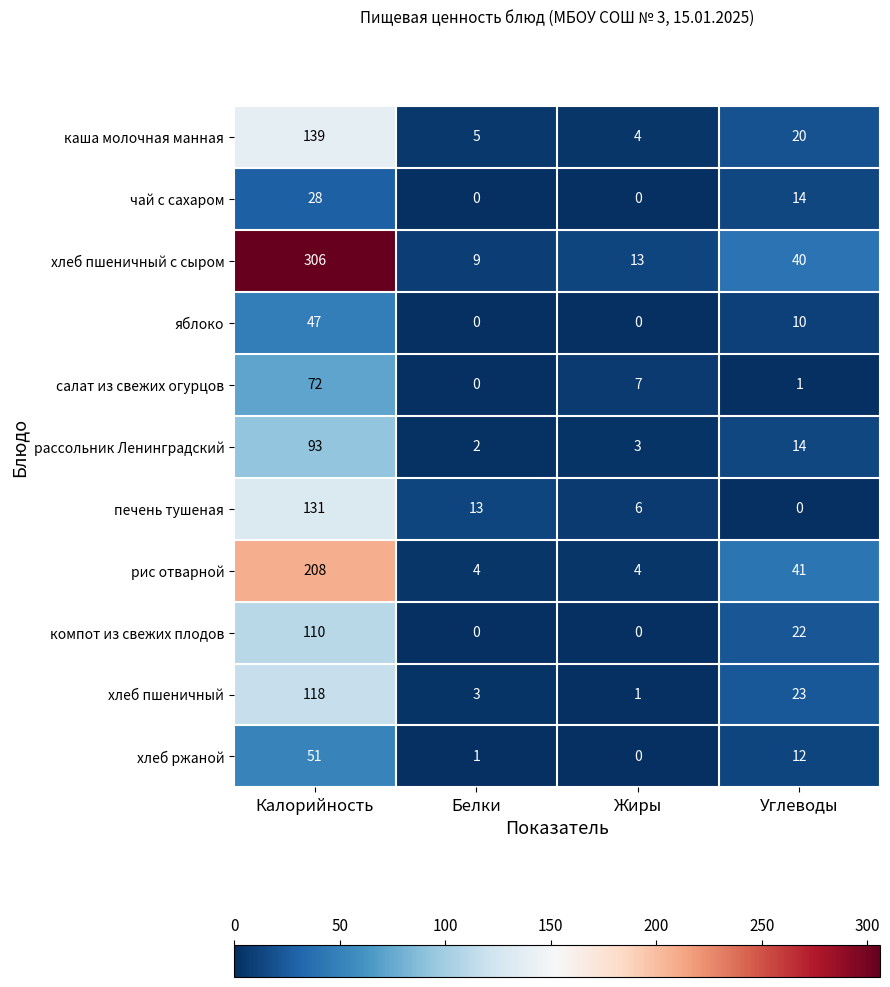

At which label does рассольник Ленинградский reach its minimum?

Белки